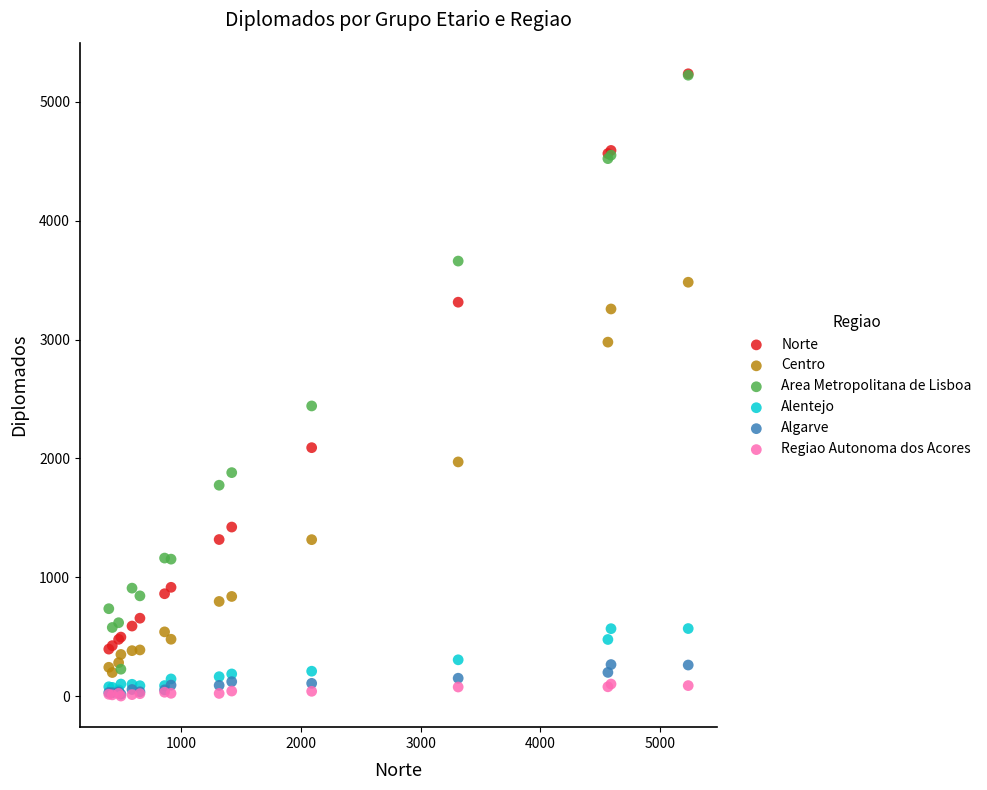

In the Norte series, what Y value is closest to 2815?

3314